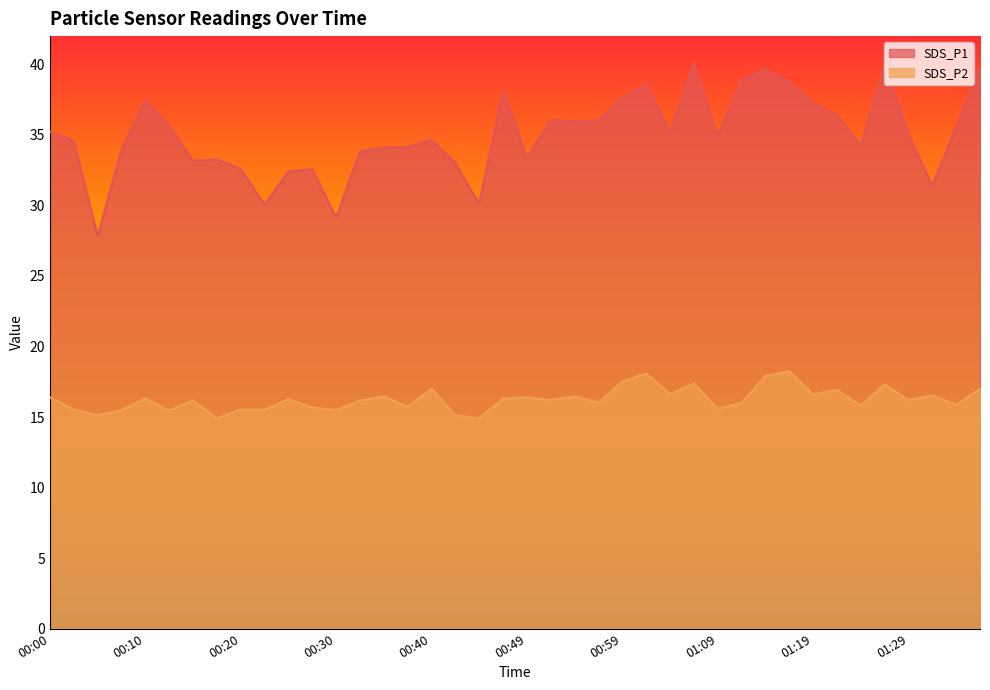

How many distinct data groups are displayed?

2